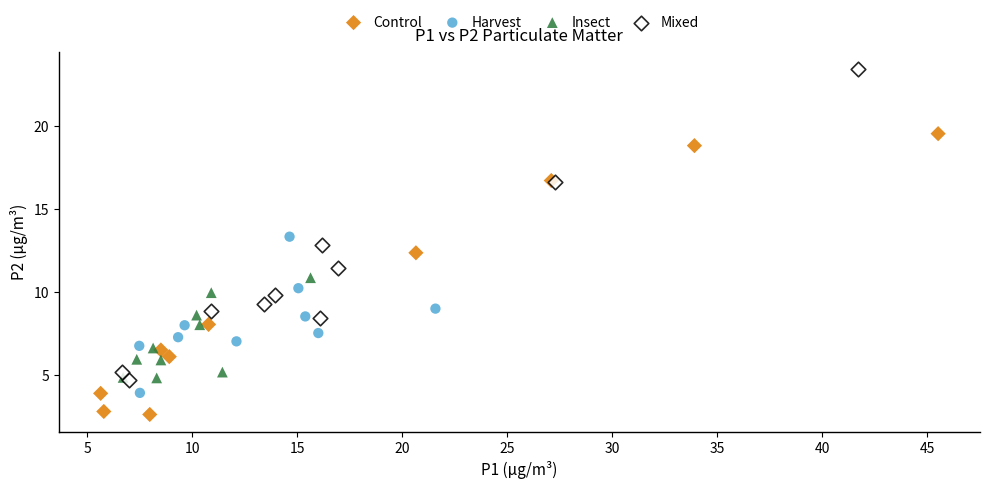

What are all the series names shown in the legend?

Control, Harvest, Insect, Mixed